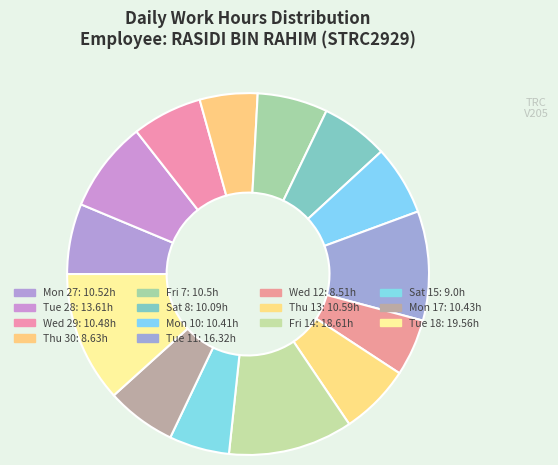

Does any single category account for the majority?

No